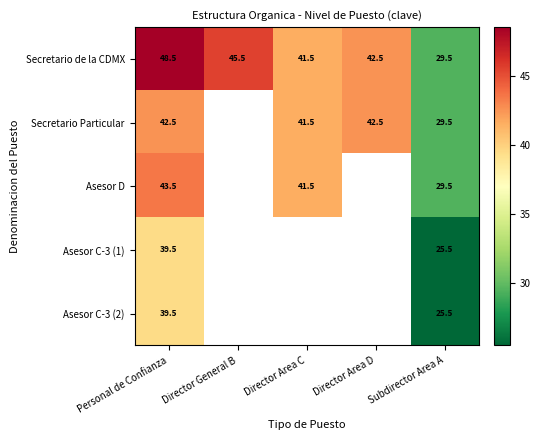

What is the smallest value displayed?

25.5